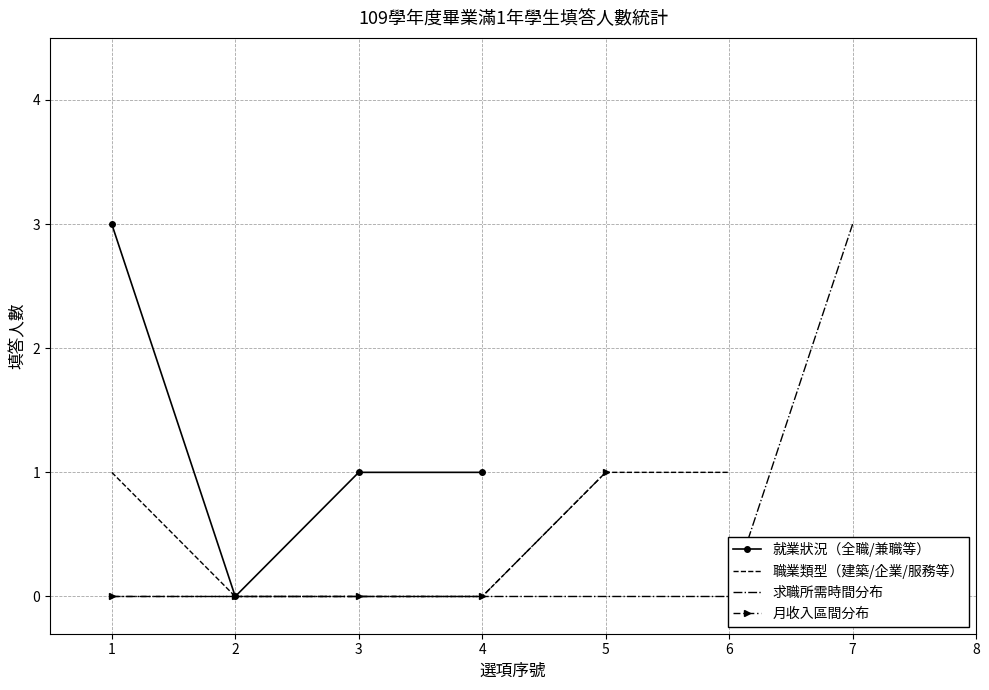

The 就業狀況（全職/兼職等） series shows 3 at 1. True or false?

True